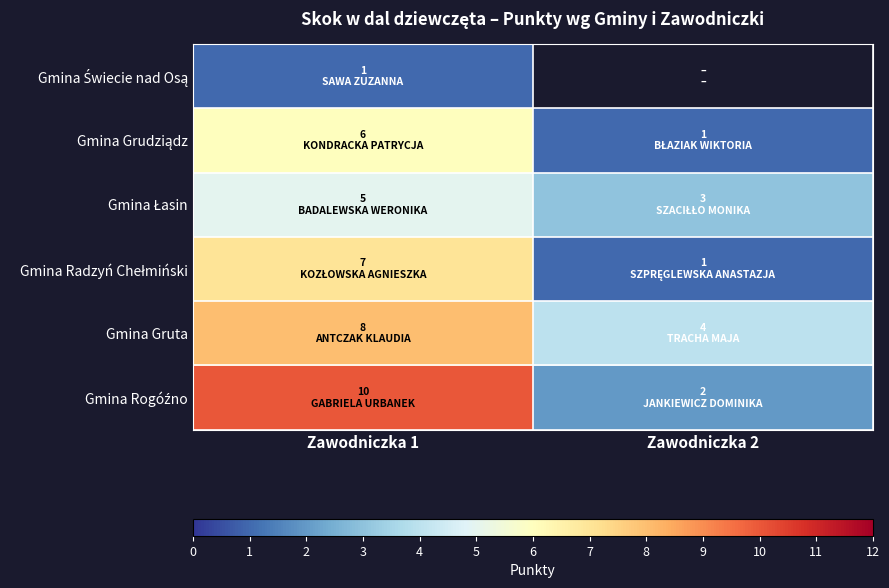

Which series changed the most between Zawodniczka 1 and Zawodniczka 2?

Gmina Rogóźno